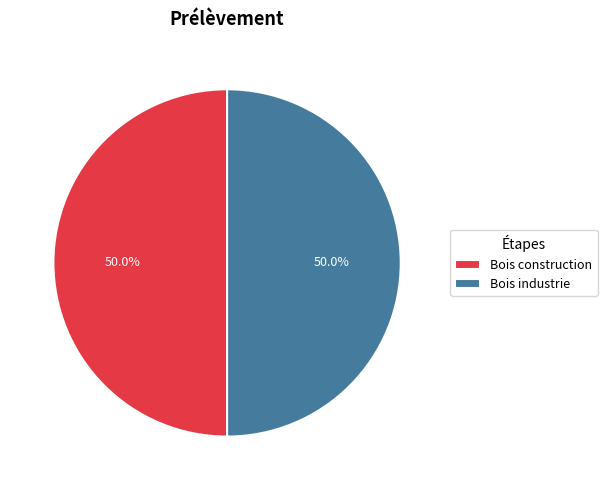

What portion of the pie excludes Bois industrie?

50.0%